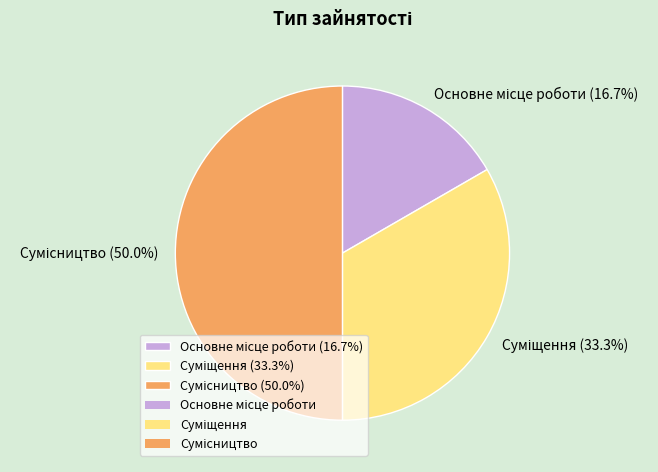

To the nearest percent, what is the average slice percentage?

33%